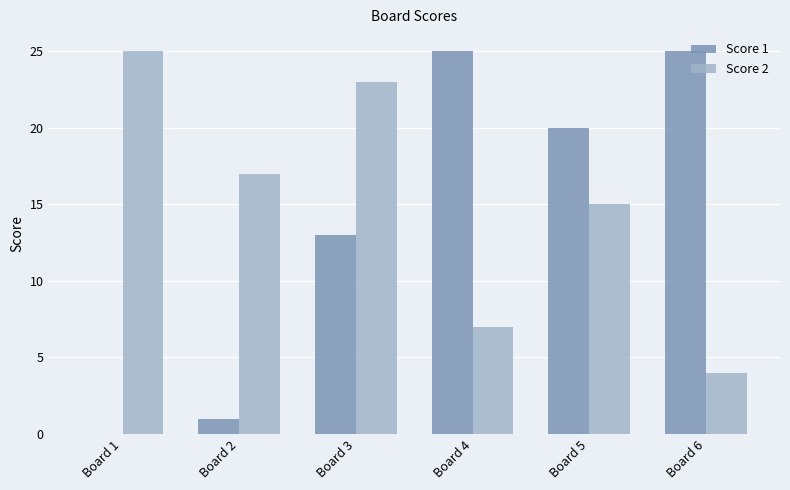

What is the greatest value displayed?

25